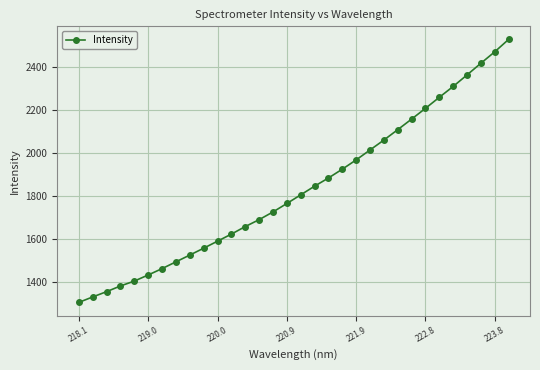

What is the sum of all values?

58565.0